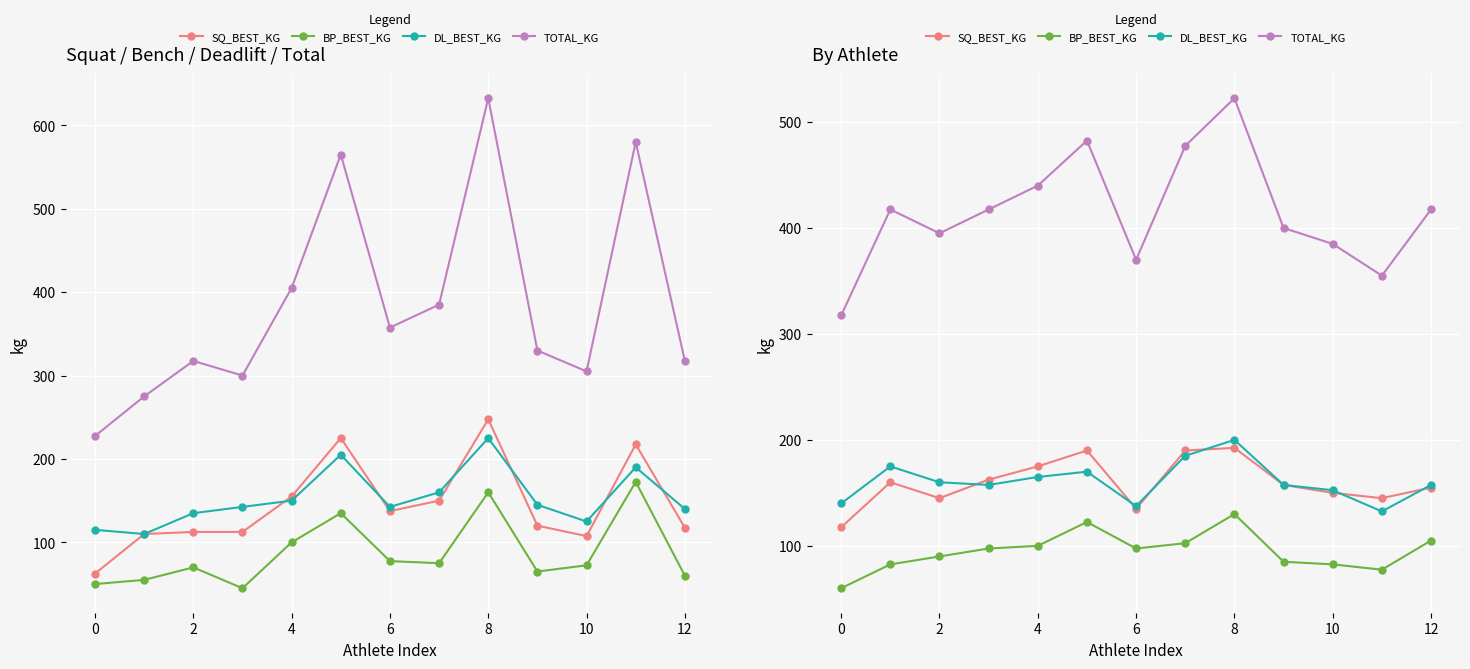

How many distinct data groups are displayed?

4